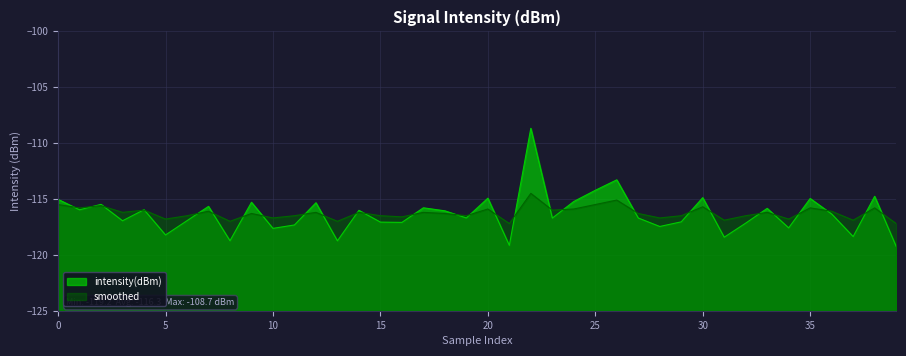

How many values in the intensity(dBm) series exceed -116?

17